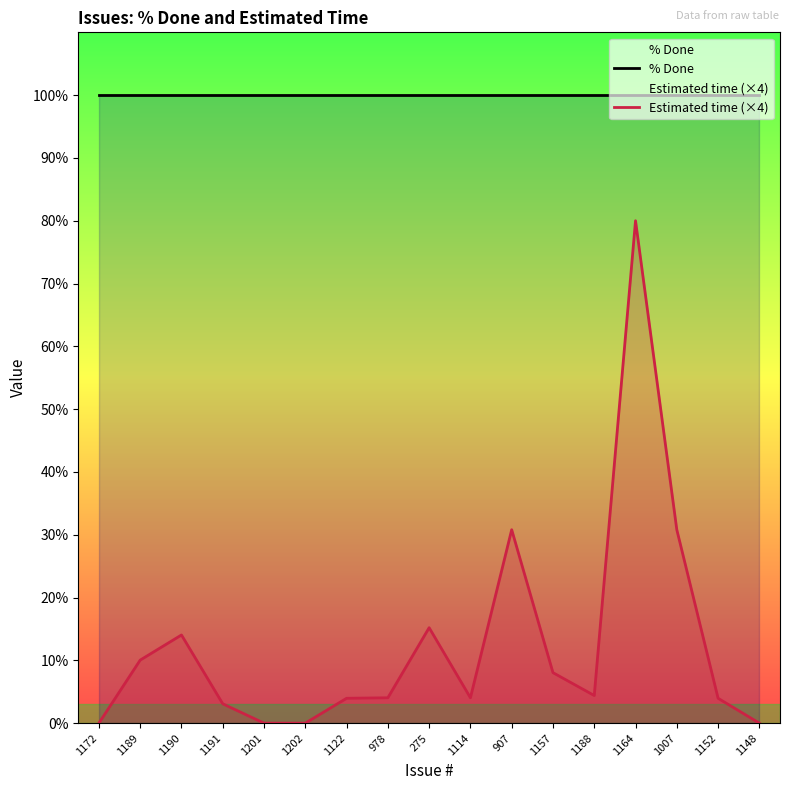

What is the maximum value shown in the chart?

100.0